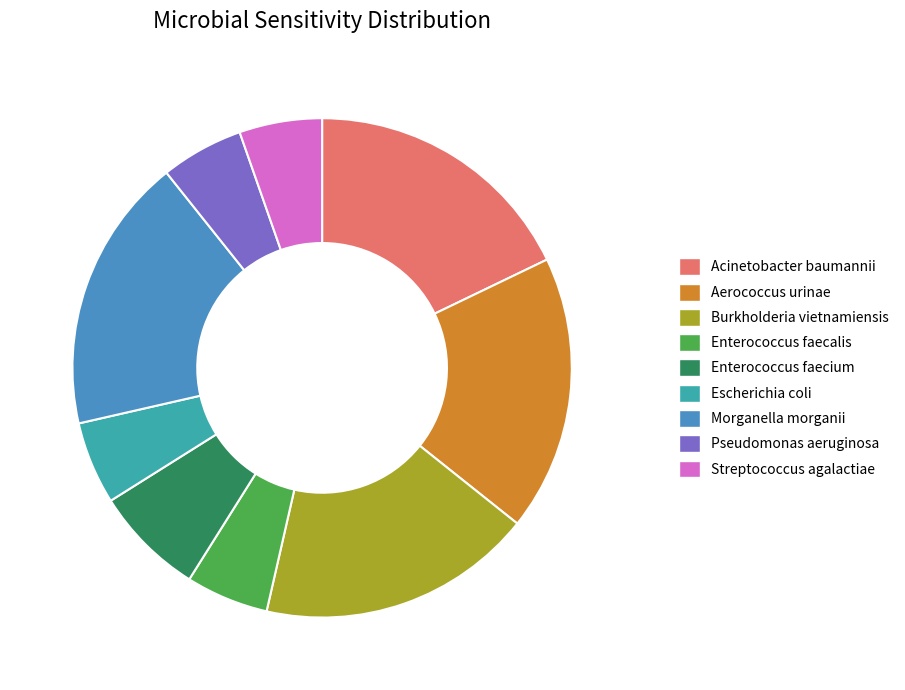

Do Enterococcus faecium and Morganella morganii together represent more than half of the pie?

No